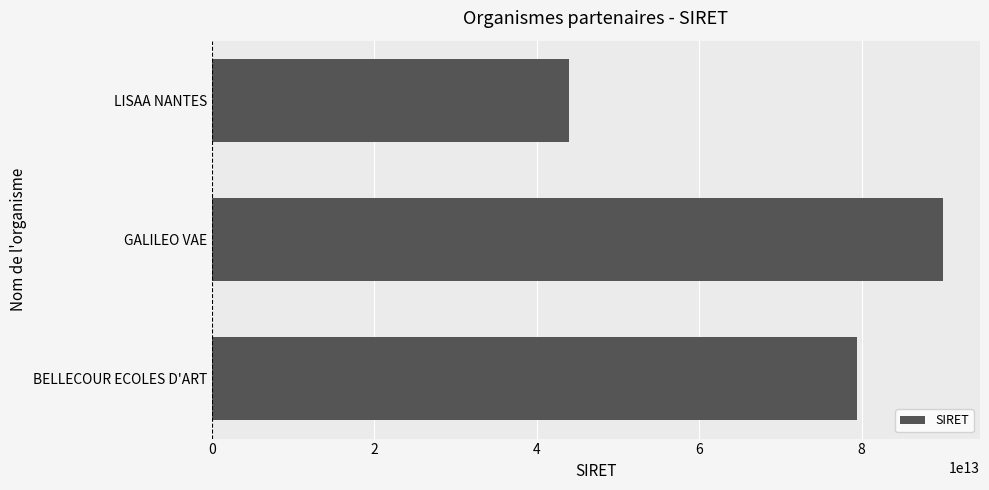

What is the approximate value at LISAA NANTES, to the nearest 10?

44025264100020